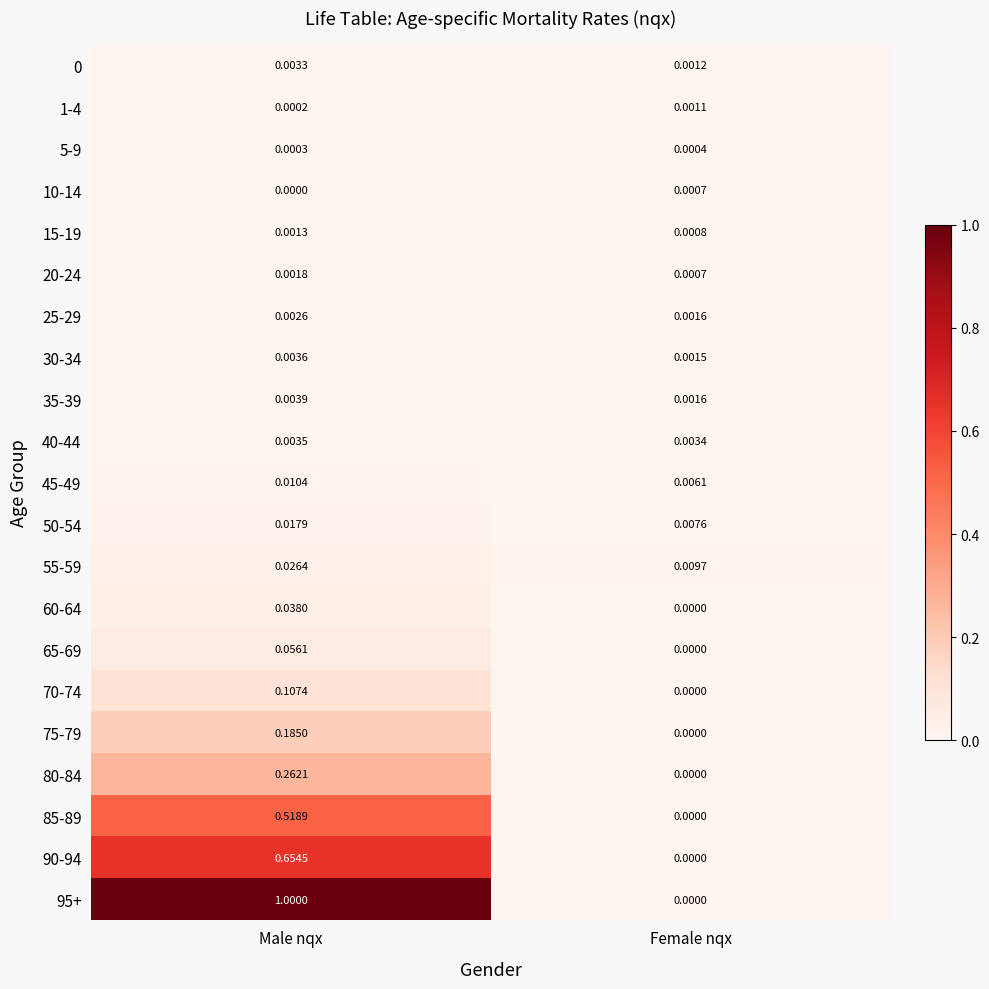

At how many categories does at least one series exceed 0?

2